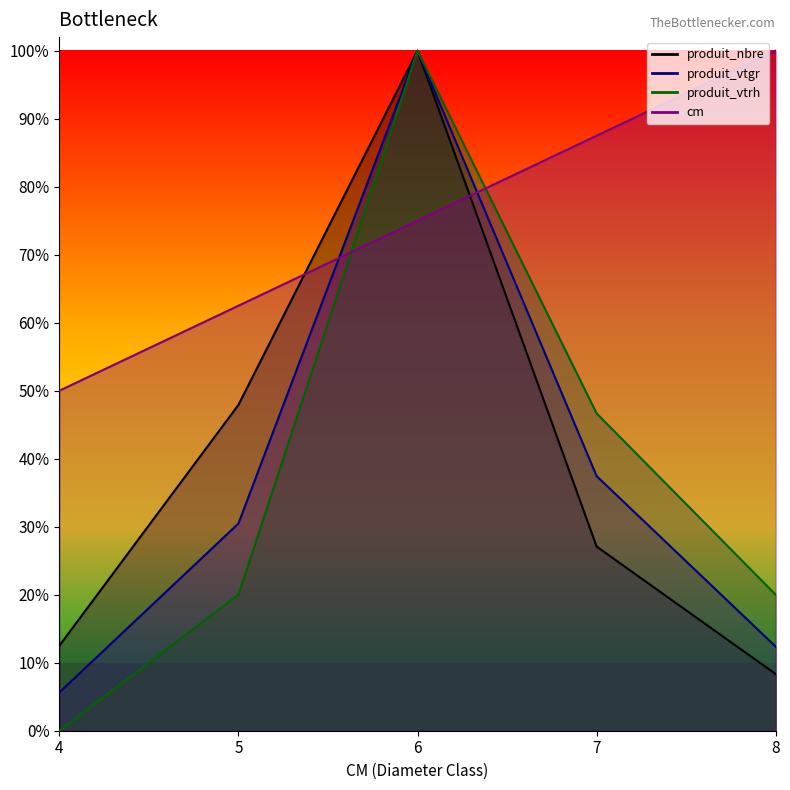

Which series ends up on top after the final intersection of cm and produit_vtgr?

cm